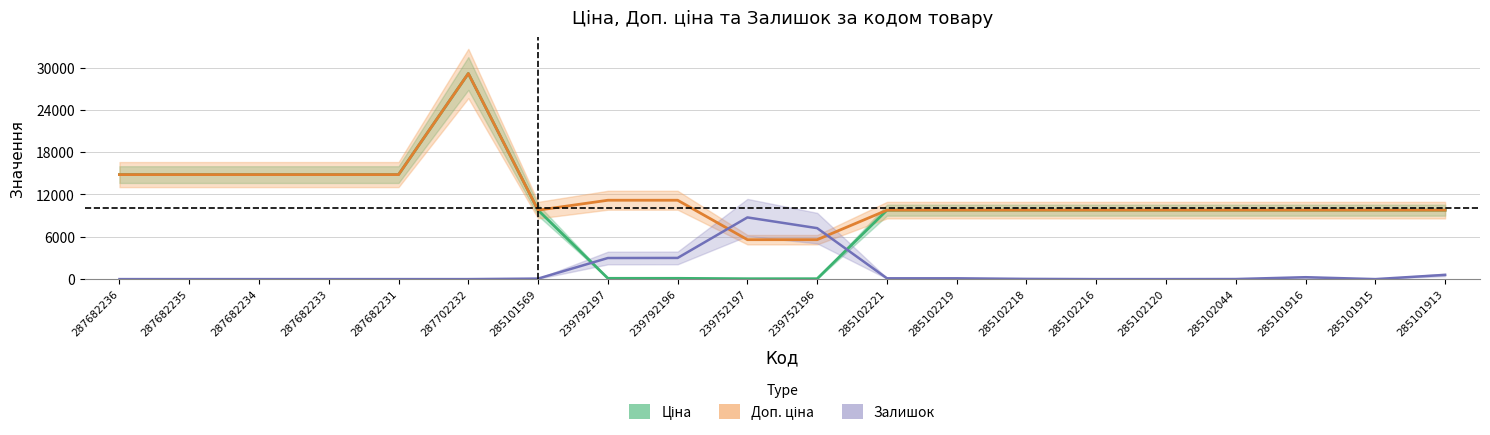

The value of Залишок (scaled) at 285102219 is 56.2. True or false?

False